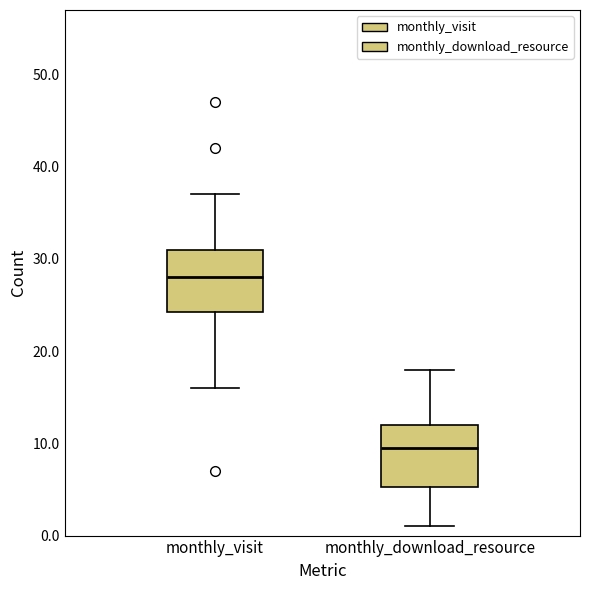

Where is the lower edge of the box for monthly_download_resource on the y-axis? The values are not printed on the chart, so give them approximately, as read against the axis.

5